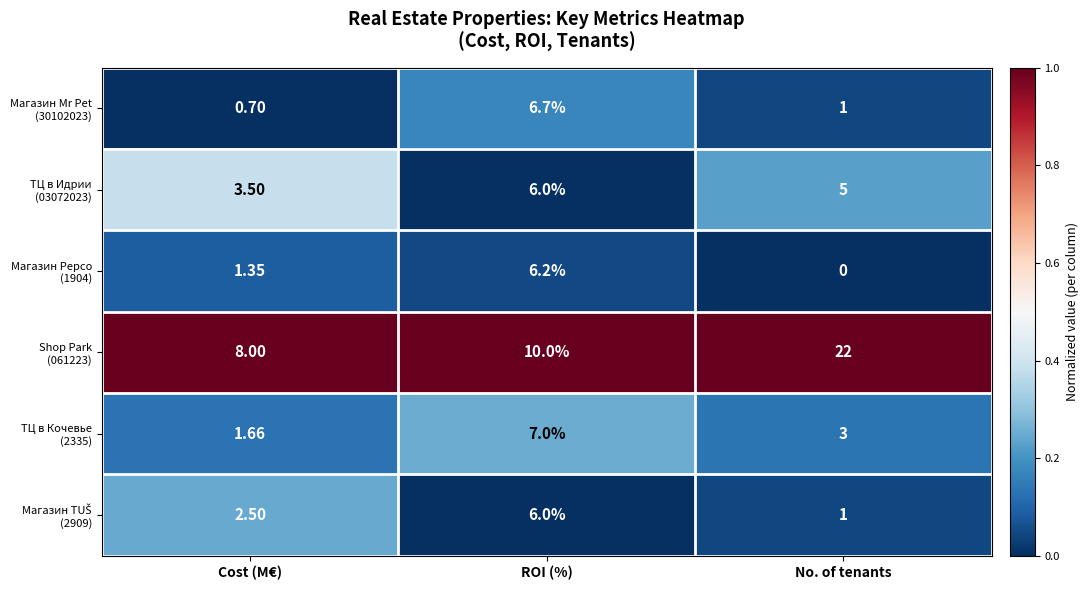

At which category is the sum across all series the highest?

ROI (%)